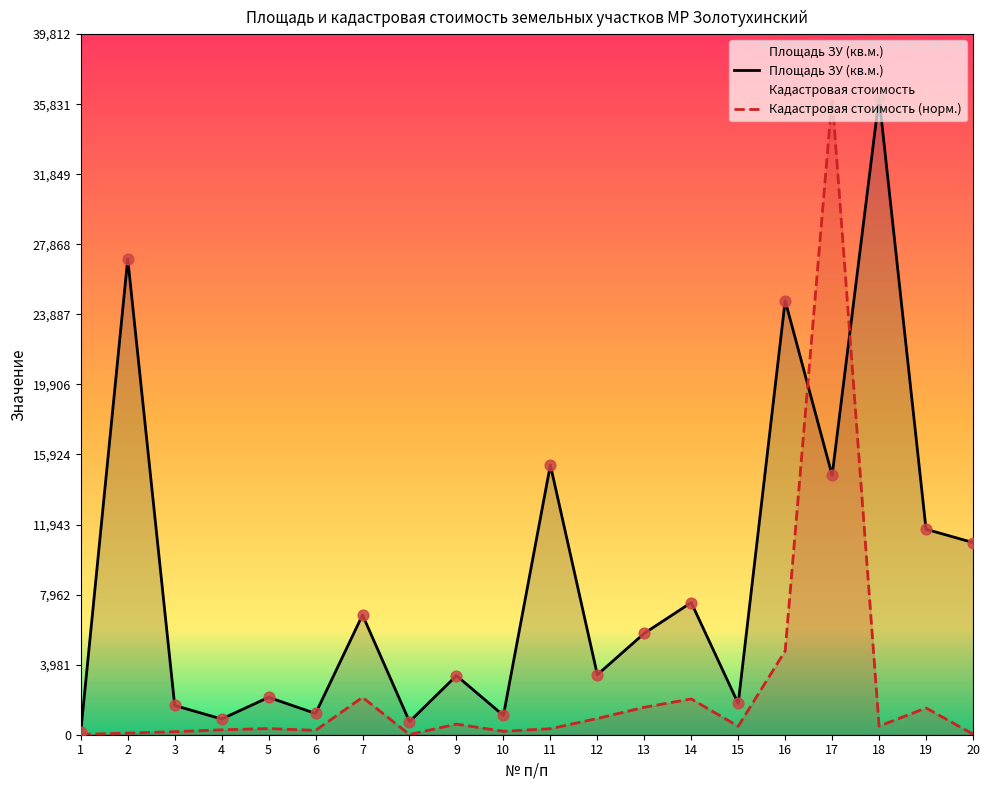

What are all the series names shown in the legend?

Площадь ЗУ (кв.м.), Кадастровая стоимость